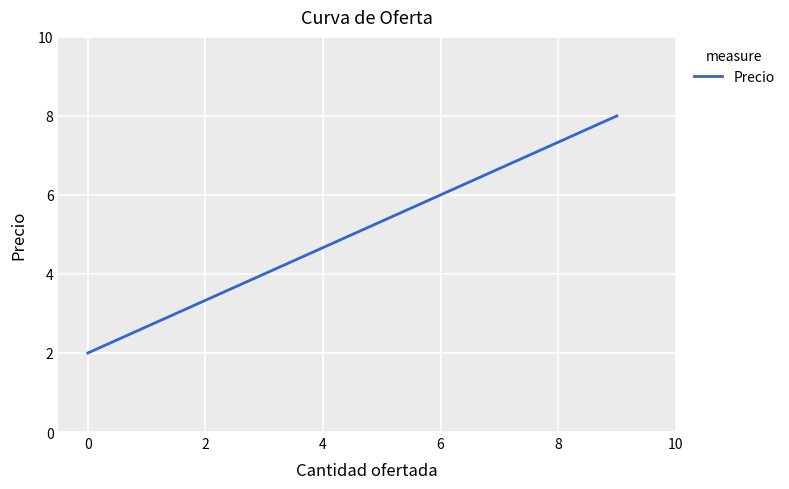

What is the difference between the maximum and minimum values?

6